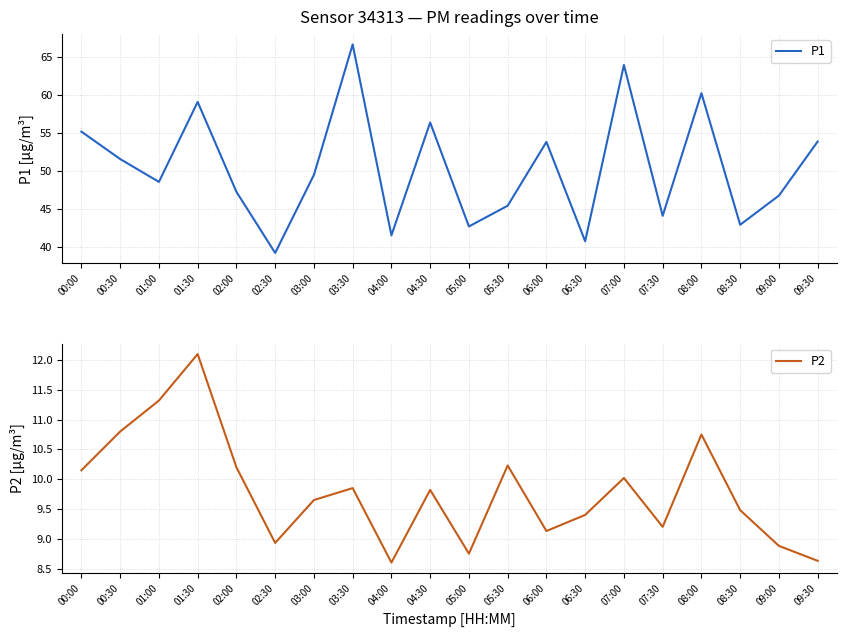

What is the maximum value shown in the chart?

66.6